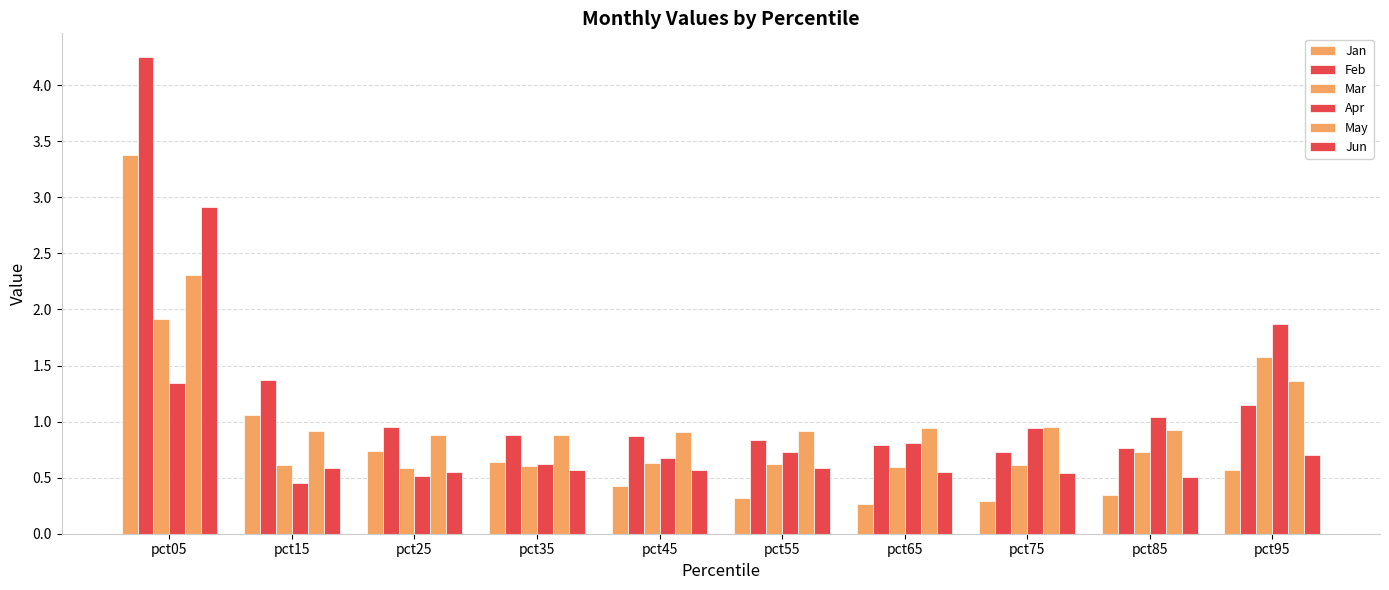

How many bars are there in each group?

6